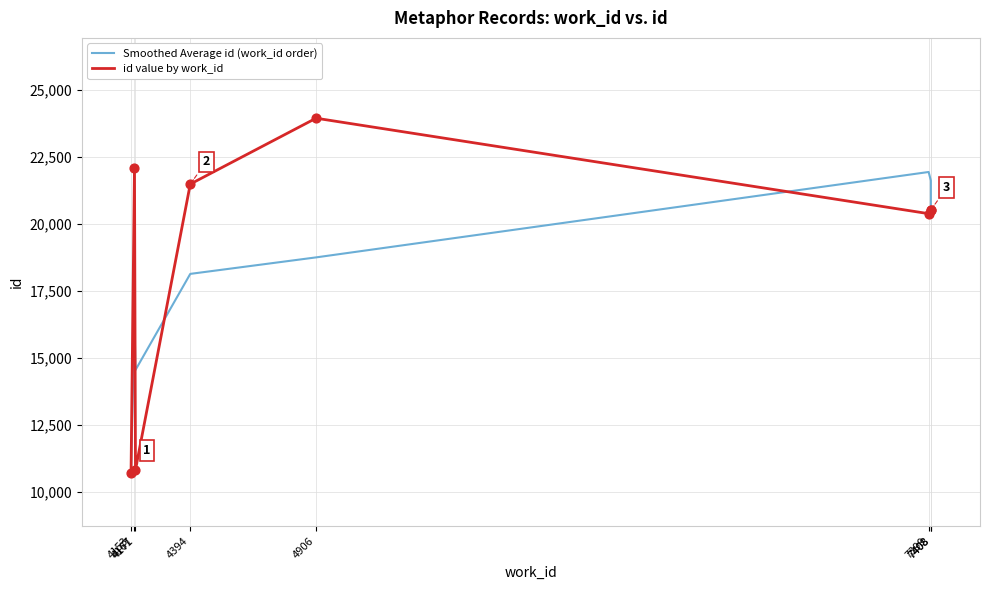

Which series has the largest total across all categories?

id value by work_id